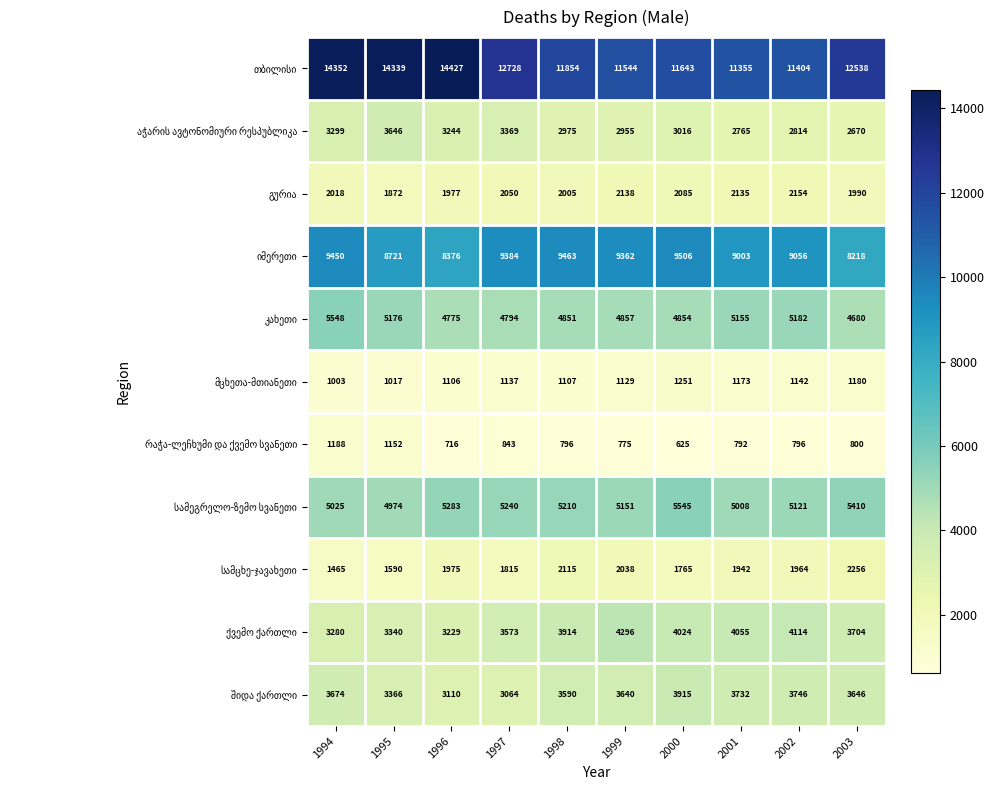

Count the number of data series in this chart.

11